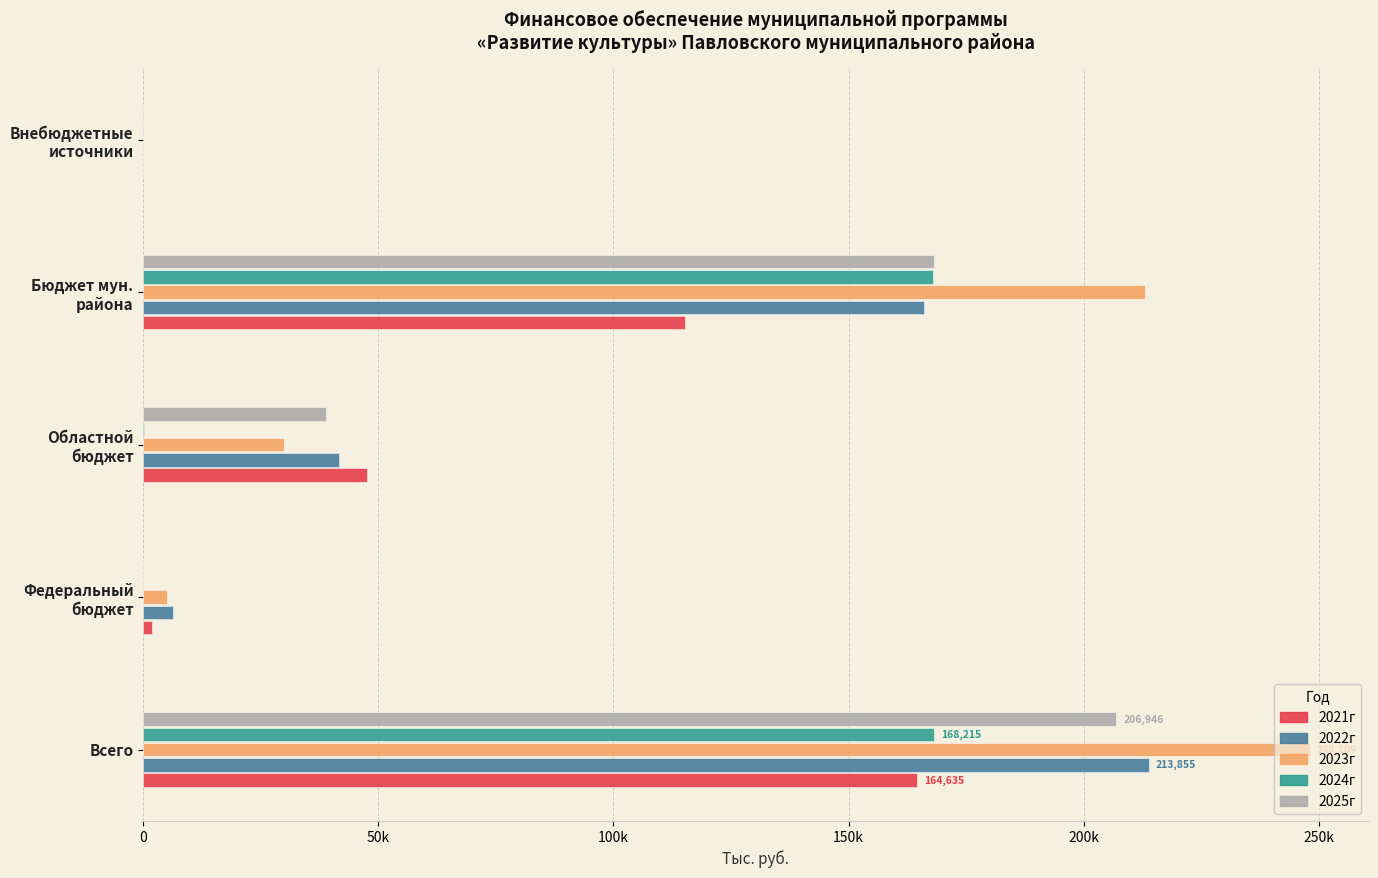

What is the sum of all 2025г values?

413891.6